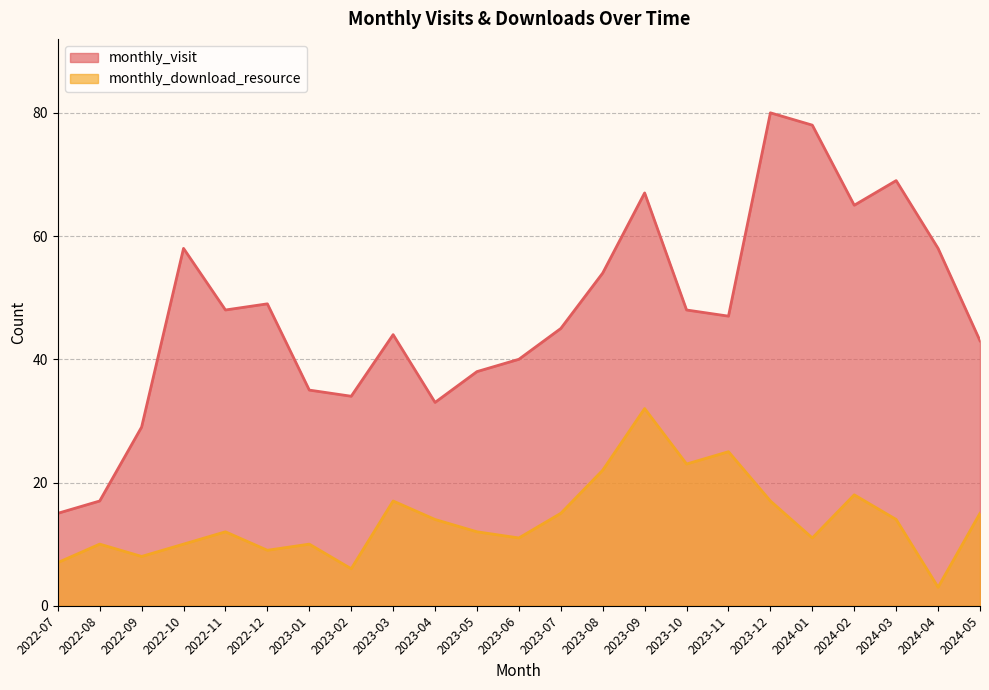

Is the value of monthly_download_resource at 2023-01 greater than the value of monthly_visit at 2023-11?

No